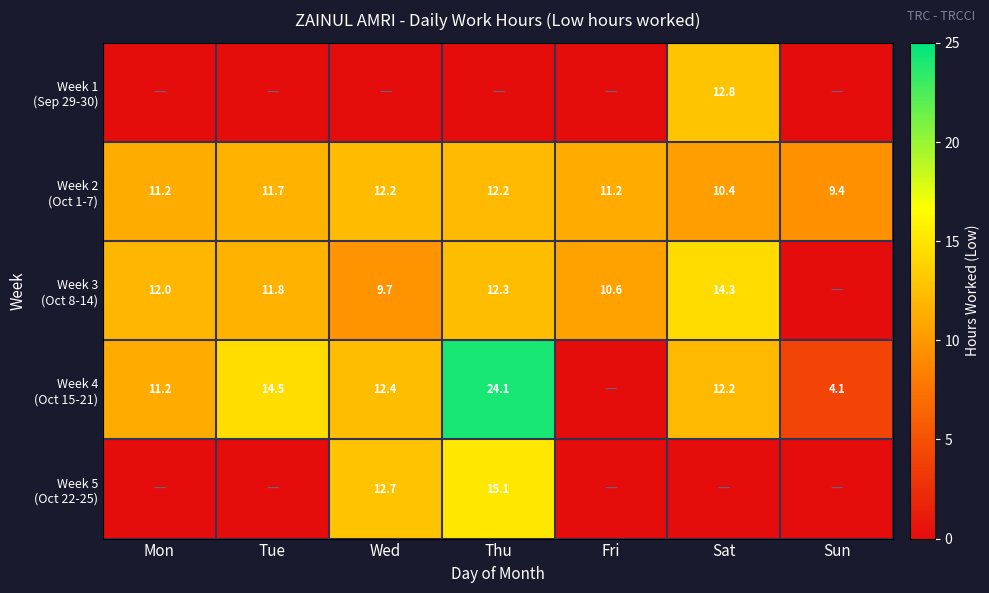

Which series changed the most between Tue and Fri?

Week 4 (Oct 15-21)